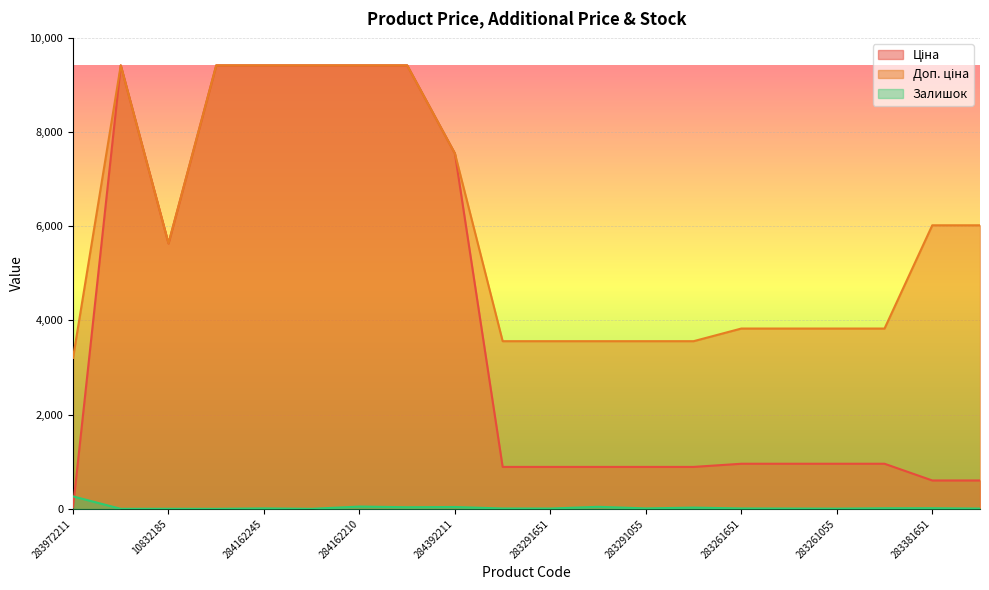

At which category does the chart reach its peak across all series?

284162248